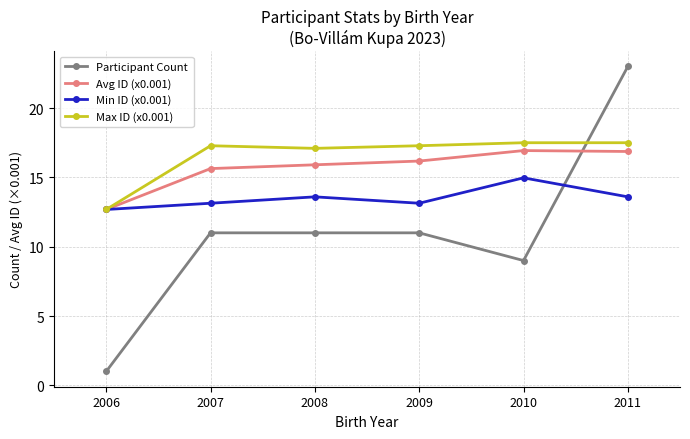

At which category is the sum across all series the highest?

2011